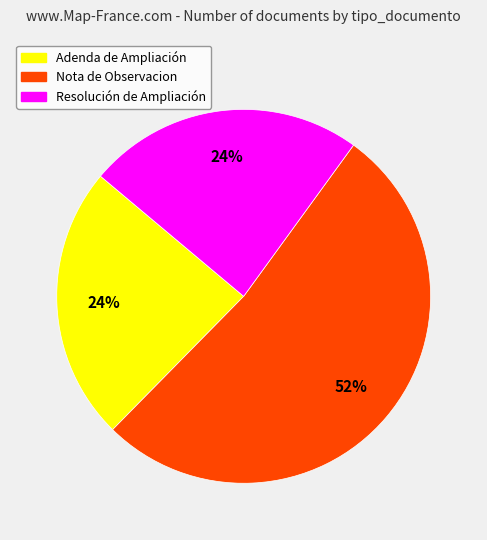

Does Nota de Observacion represent more than half of the total?

Yes